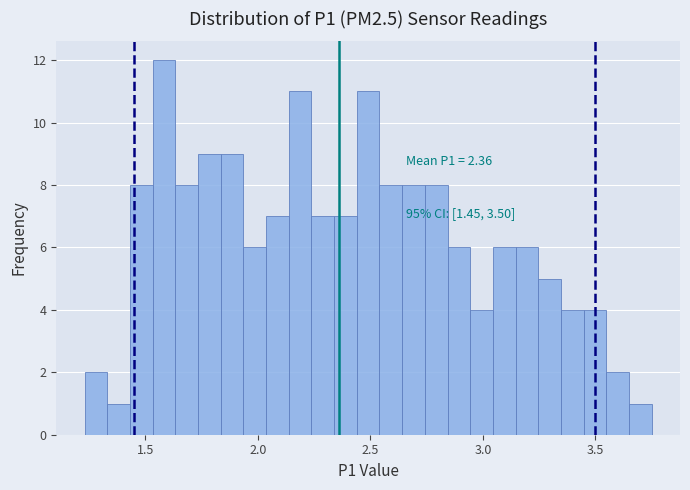

Read against the x-axis, roughly where is the centre of the tallest bar?

1.60